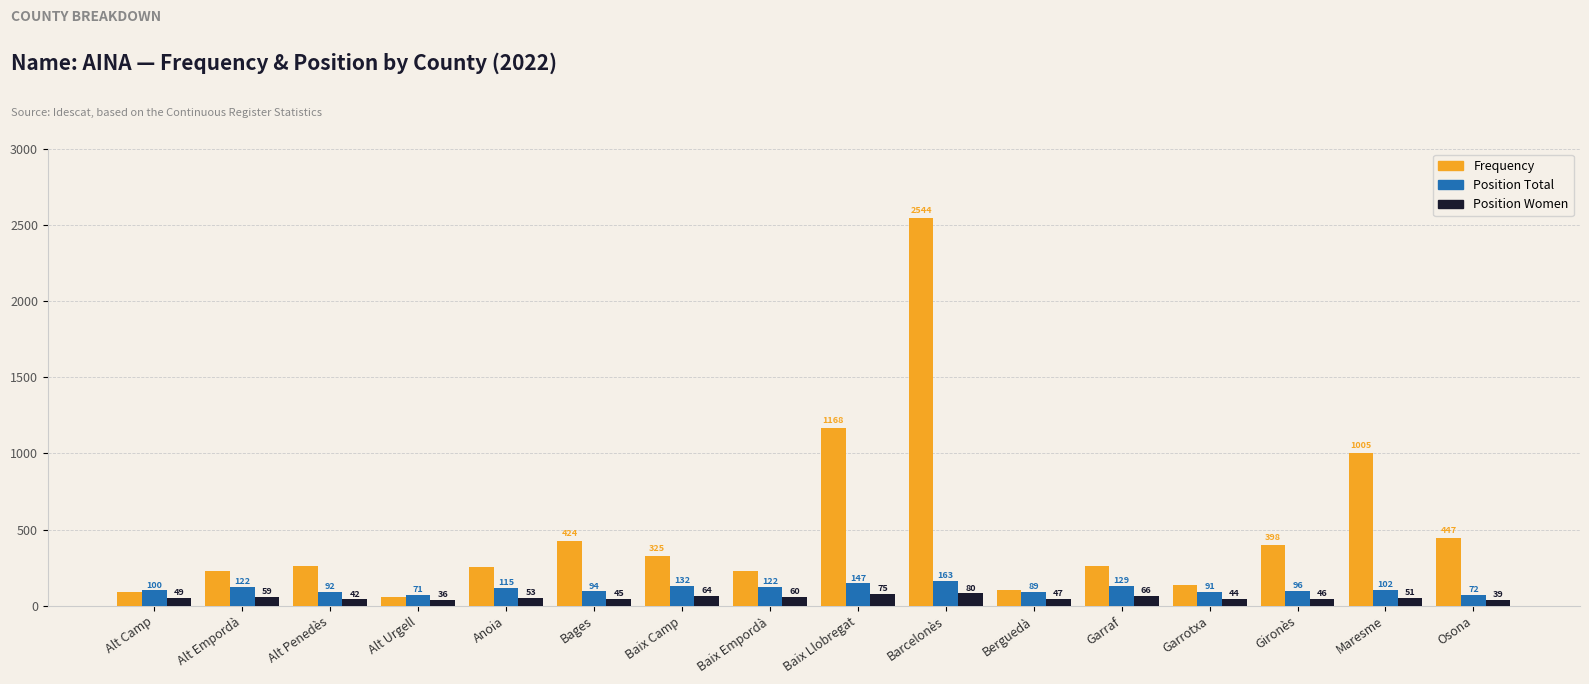

What is the maximum value shown in the chart?

2544